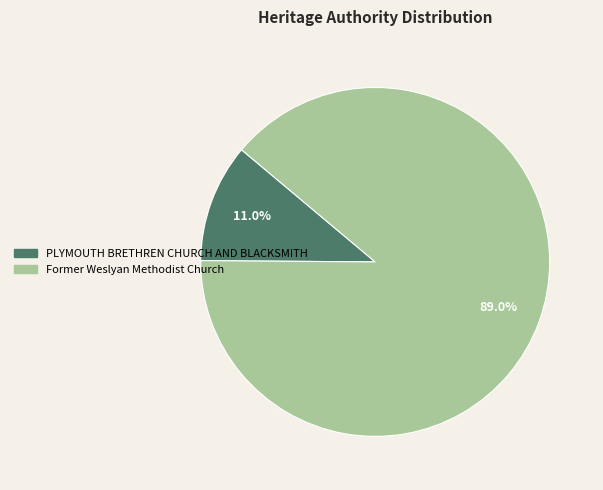

What is the majority slice?

Former Weslyan Methodist Church